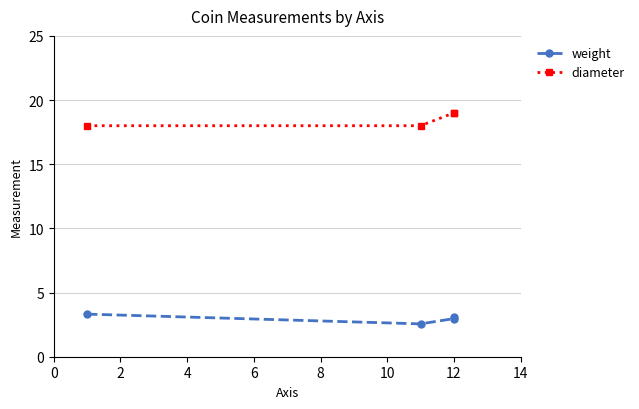

How many data points in weight are above 3?

2